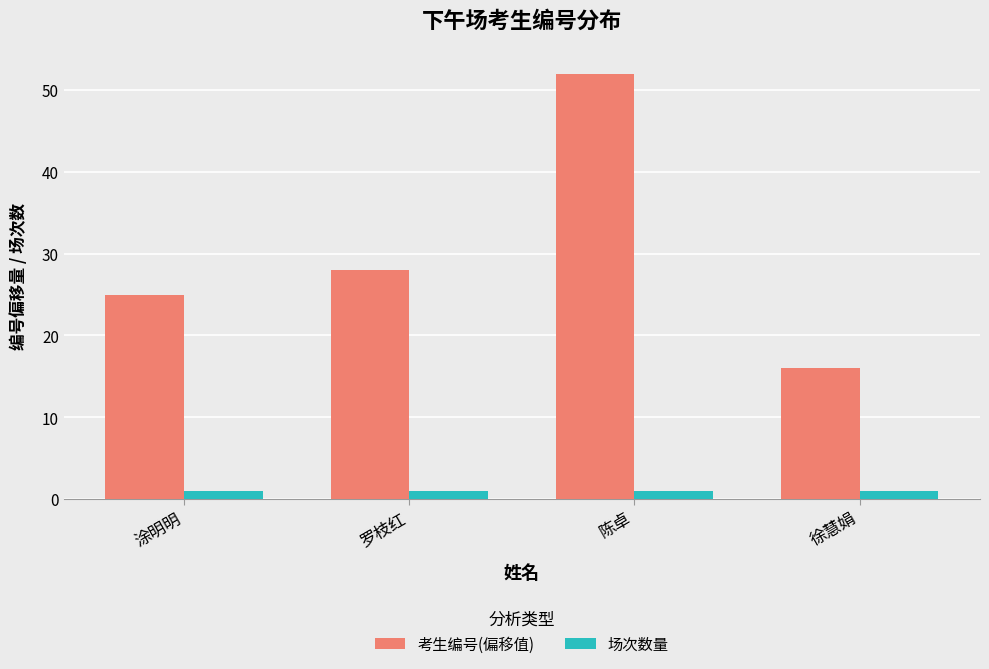

Which series changed the most between 涂明明 and 陈卓?

考生编号(偏移值)